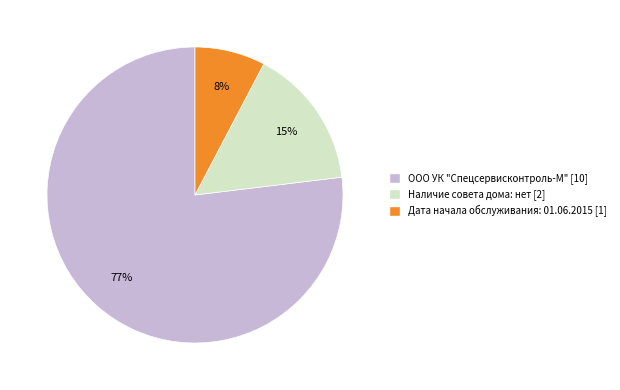

Rank the categories by value from lowest to highest.

Дата начала обслуживания: 01.06.2015, Наличие совета дома: нет, ООО УК "Спецсервисконтроль-М"